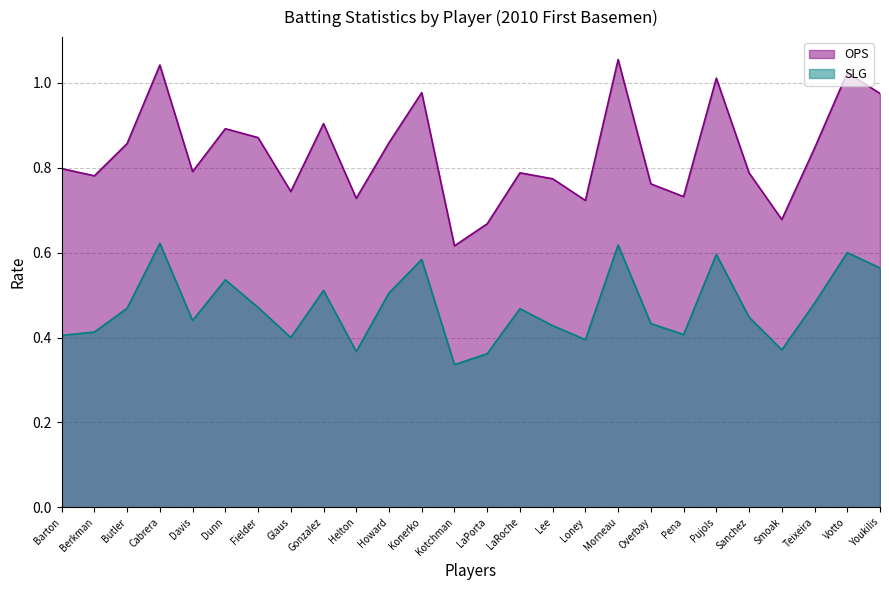

Is the value of OPS at Dunn greater than the value of SLG at Gonzalez?

Yes